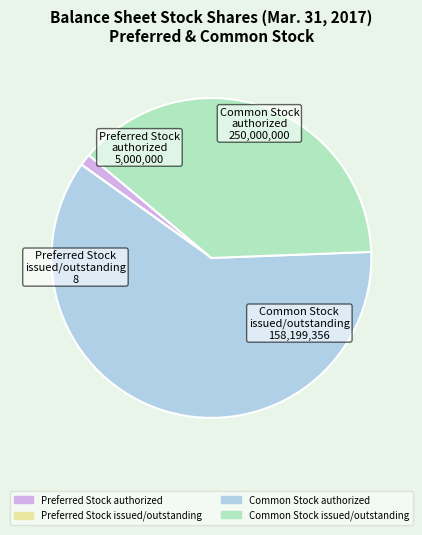

Which category has the biggest portion of the pie?

Common Stock authorized